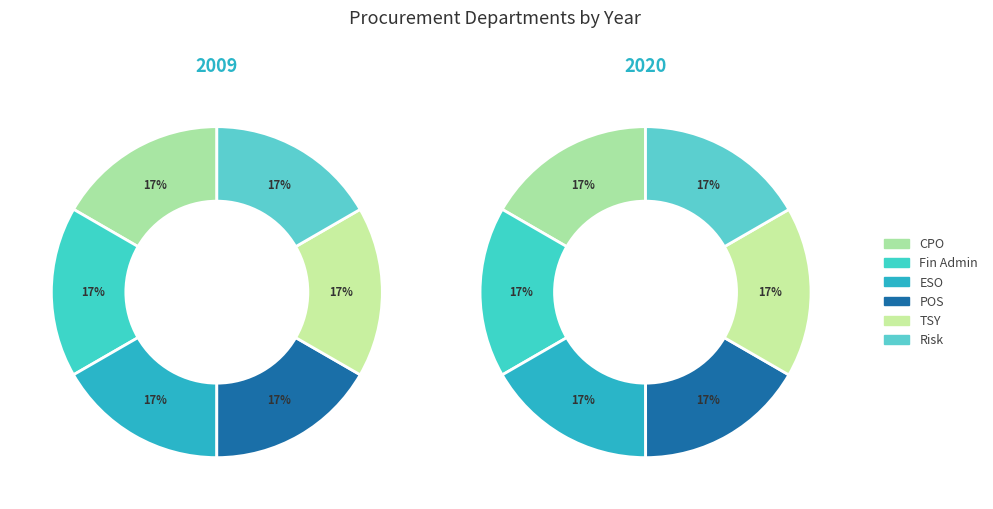

How much of the chart is everything except ESO?

83.3%